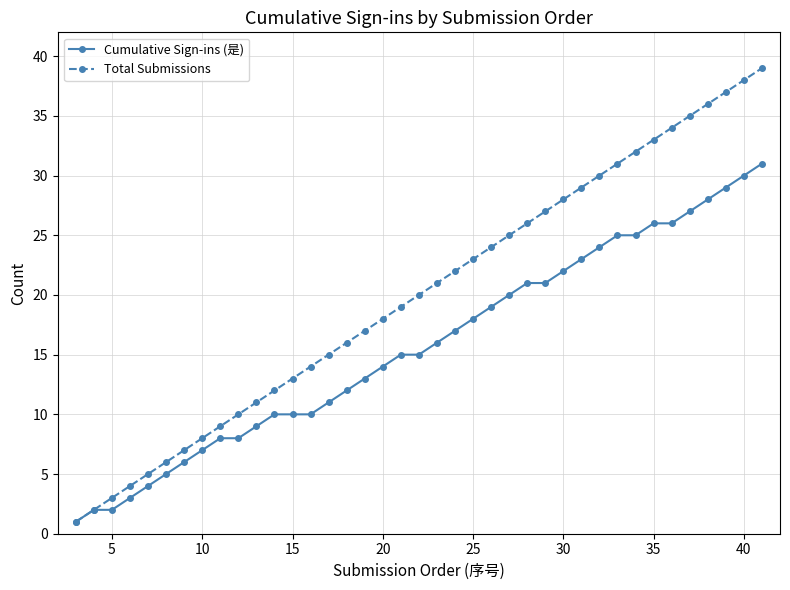

What is the greatest value displayed?

39